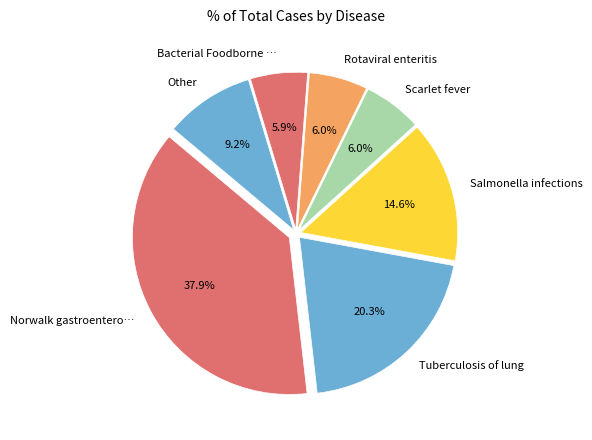

How many slices are in this pie chart?

7